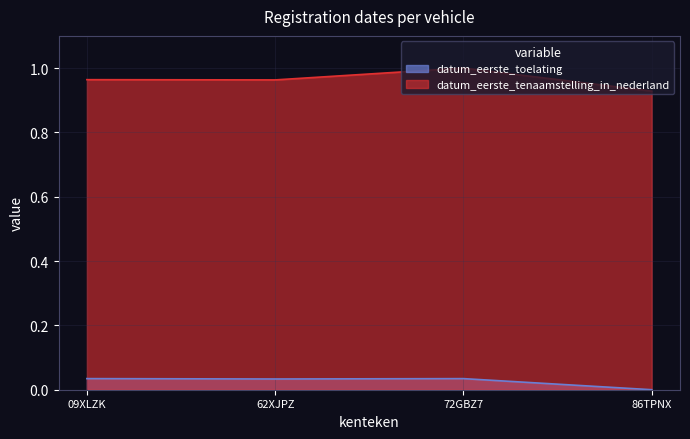

Where is datum_eerste_tenaamstelling_in_nederland nearest to the value 0?

86TPNX